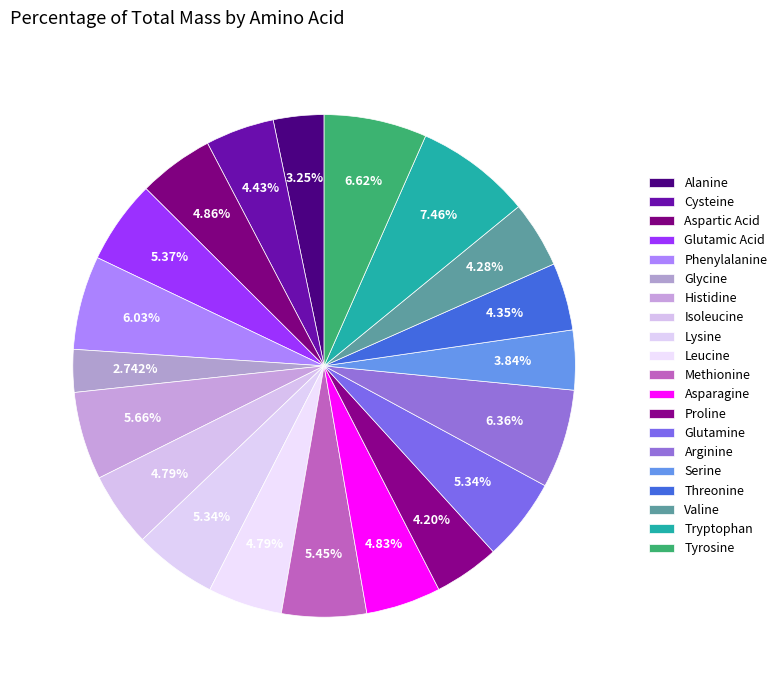

How many segments does this pie chart have?

20